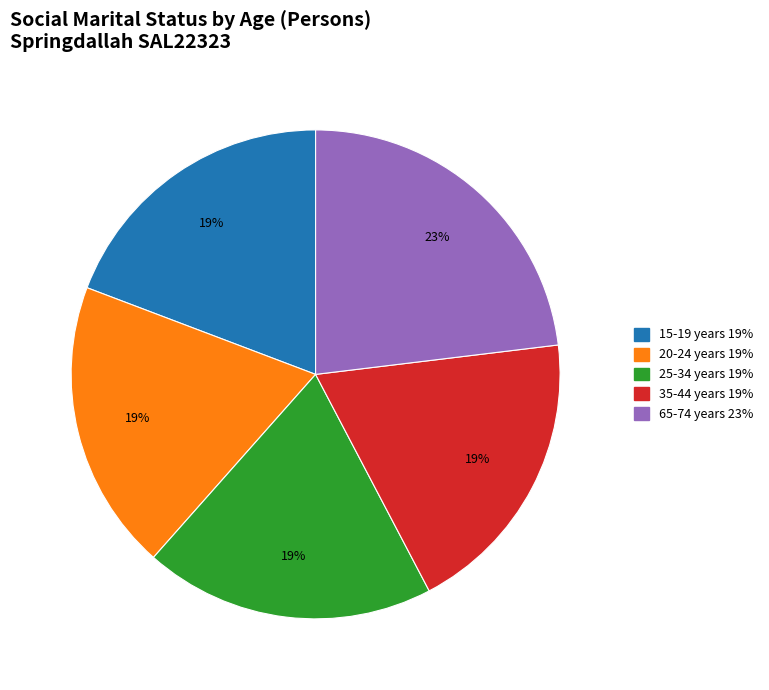

Is there a majority slice in this chart?

No